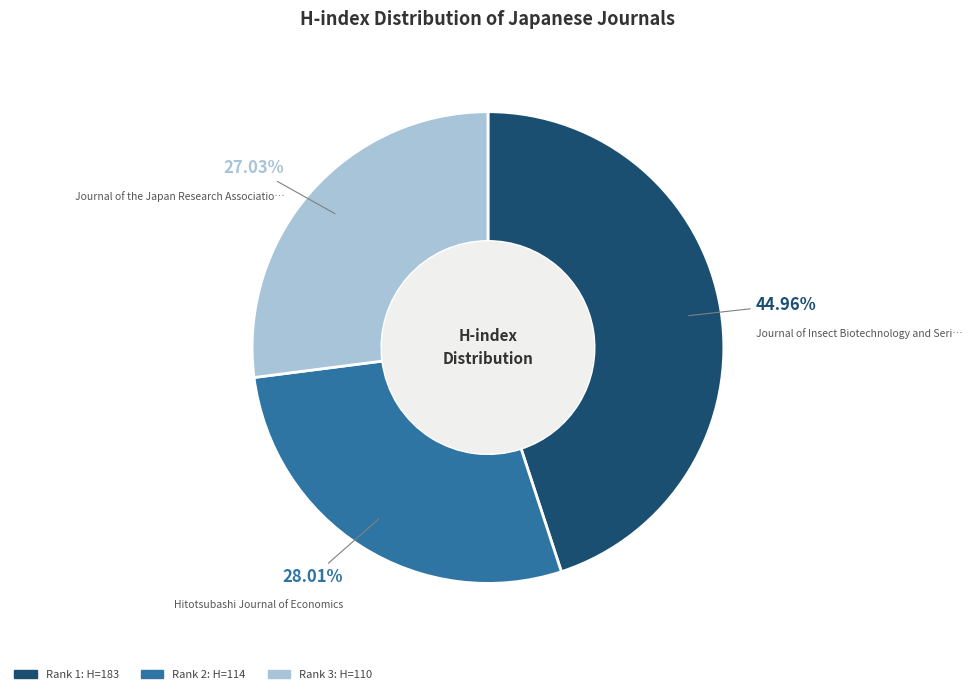

Is there any slice that represents more than half of the pie?

No